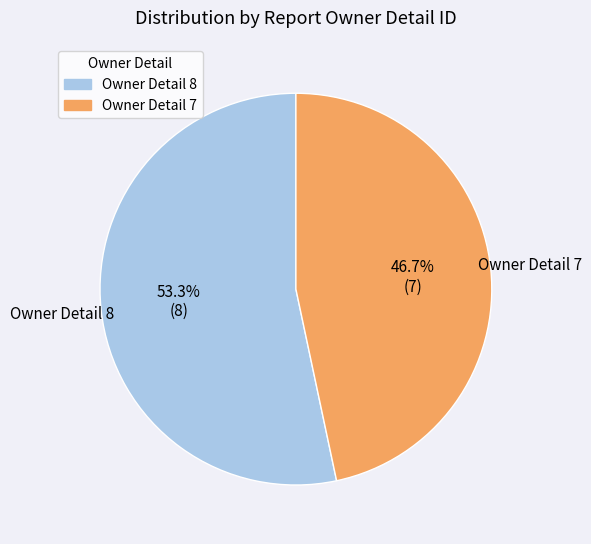

Is there a majority slice in this chart?

Yes